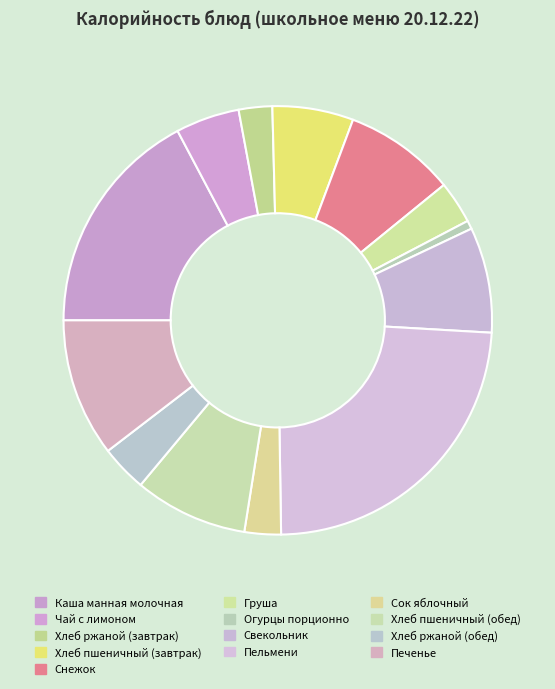

Rank the categories by value from highest to lowest.

Пельмени, Каша манная молочная, Печенье, Хлеб пшеничный (обед), Снежок, Свекольник, Хлеб пшеничный (завтрак), Чай с лимоном, Хлеб ржаной (обед), Груша, Сок яблочный, Хлеб ржаной (завтрак), Огурцы порционно